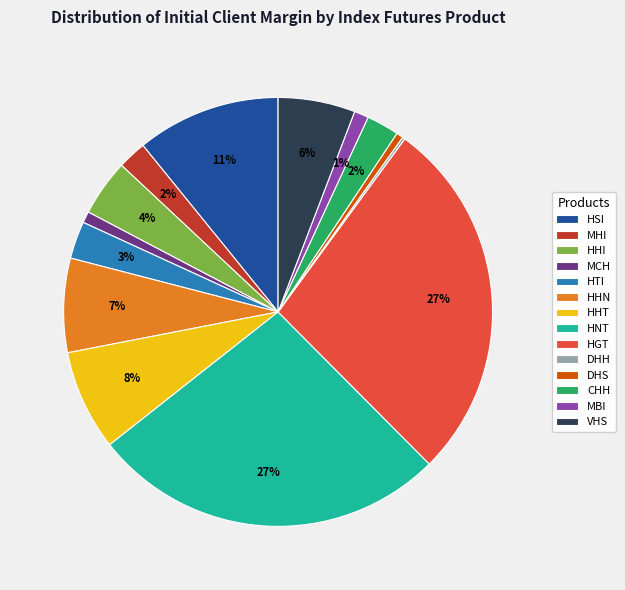

Between HGT and HTI, which is larger?

HGT